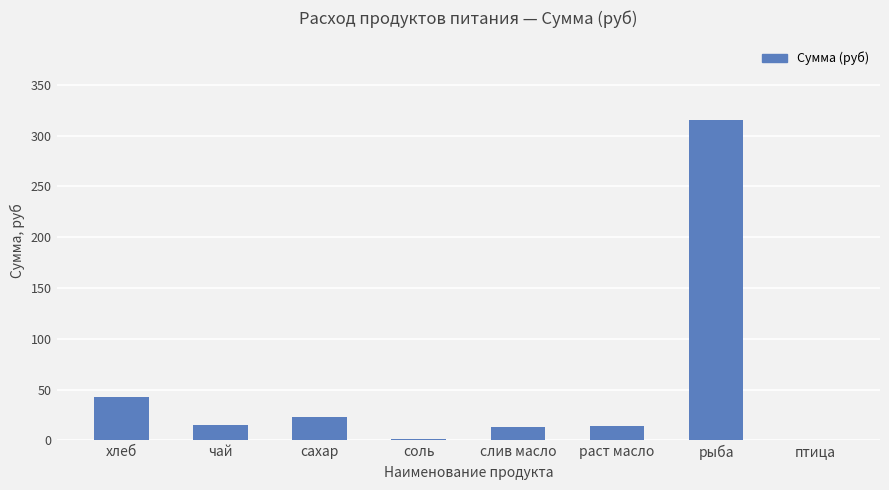

What is the difference between the values at раст масло and хлеб?

29.1